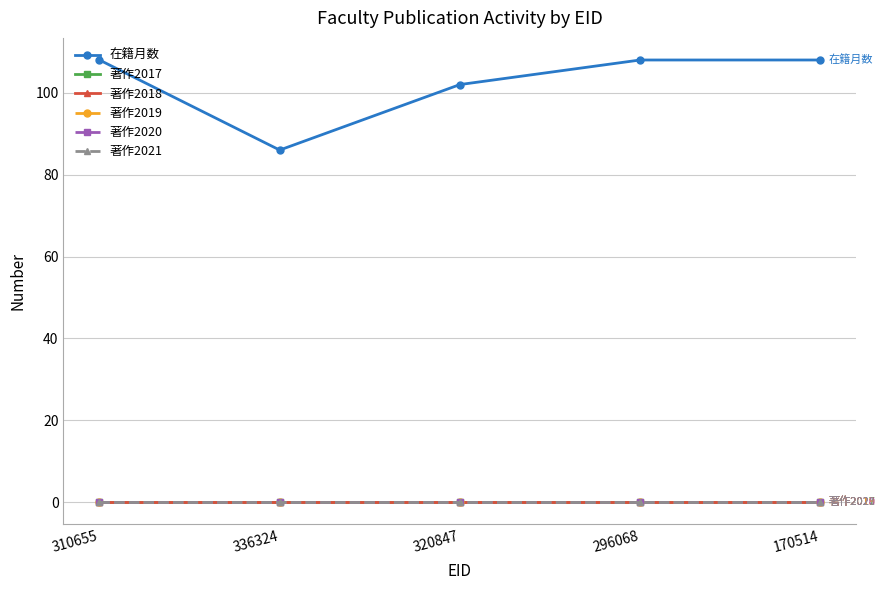

True or false: 著作2019 has more than 2 interior local peaks.

False